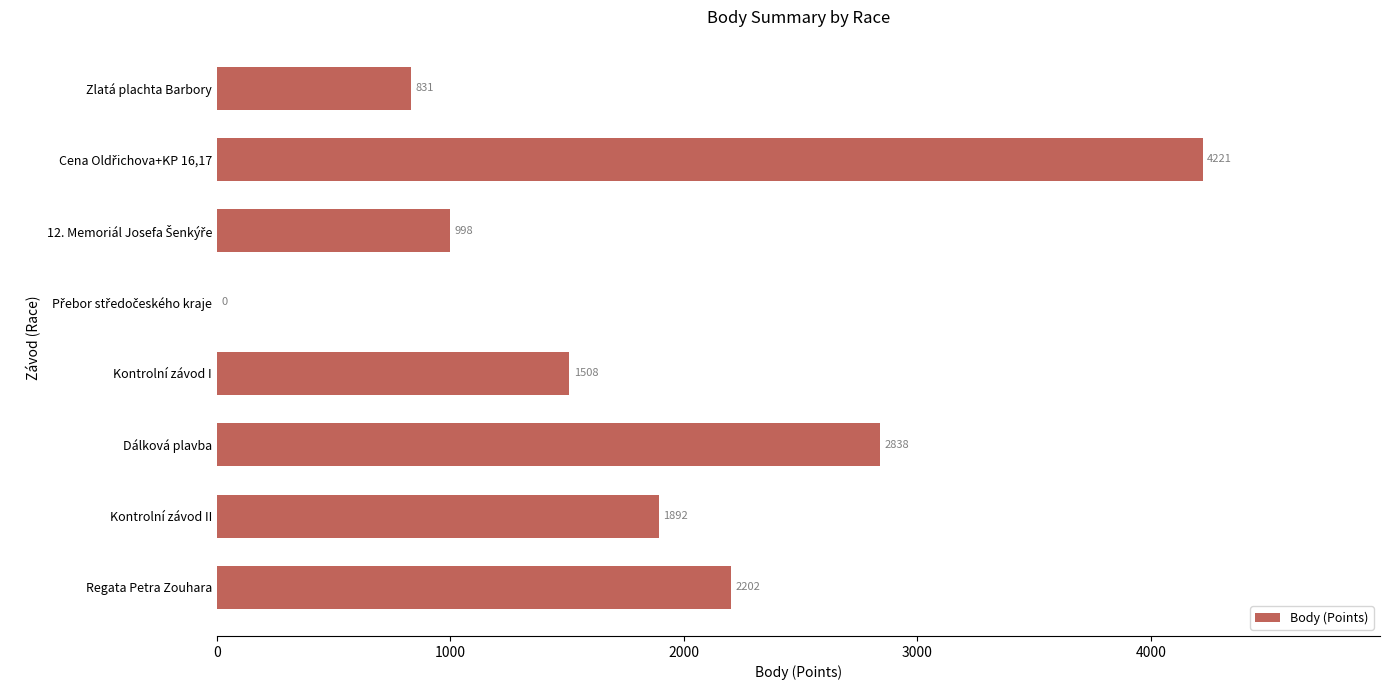

Approximately how many times larger is the value at Kontrolní závod I compared to Kontrolní závod II?

0.8